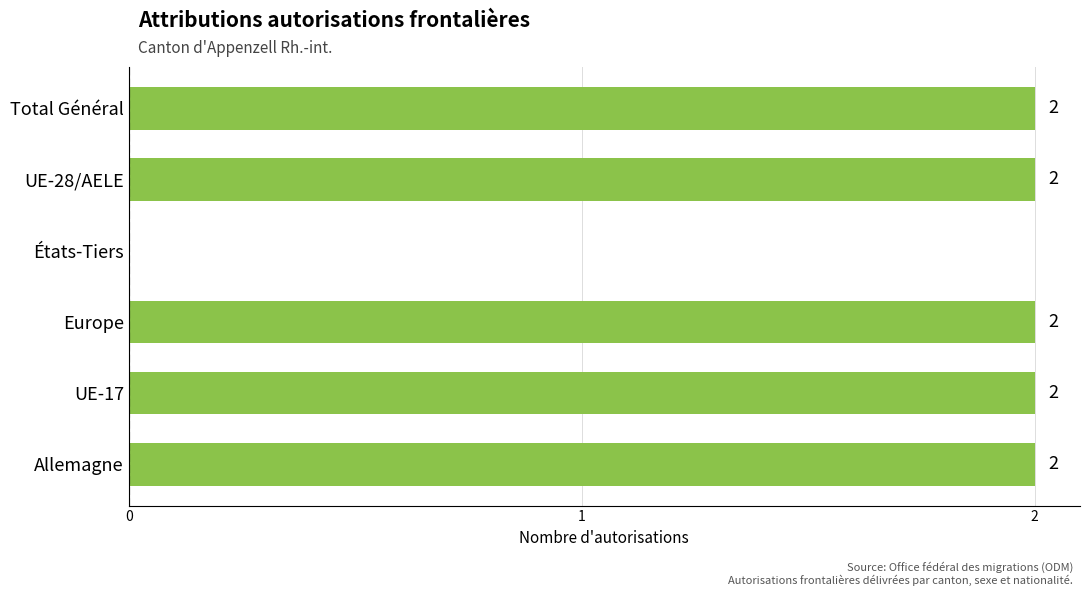

The chart shows a value of 3 at Total Général. True or false?

False